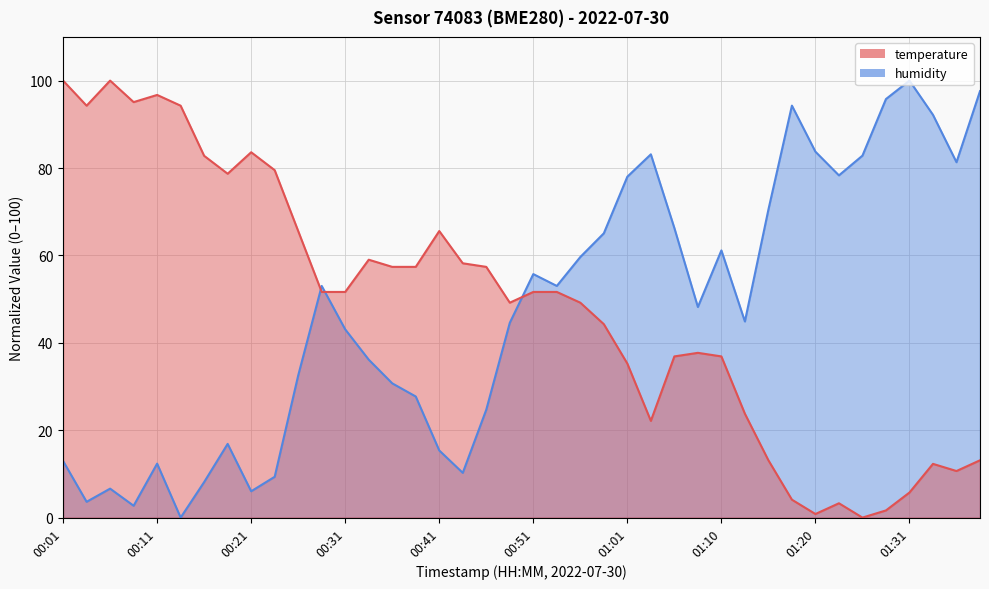

What is the value of the humidity point at the 2nd from the left?

3.6